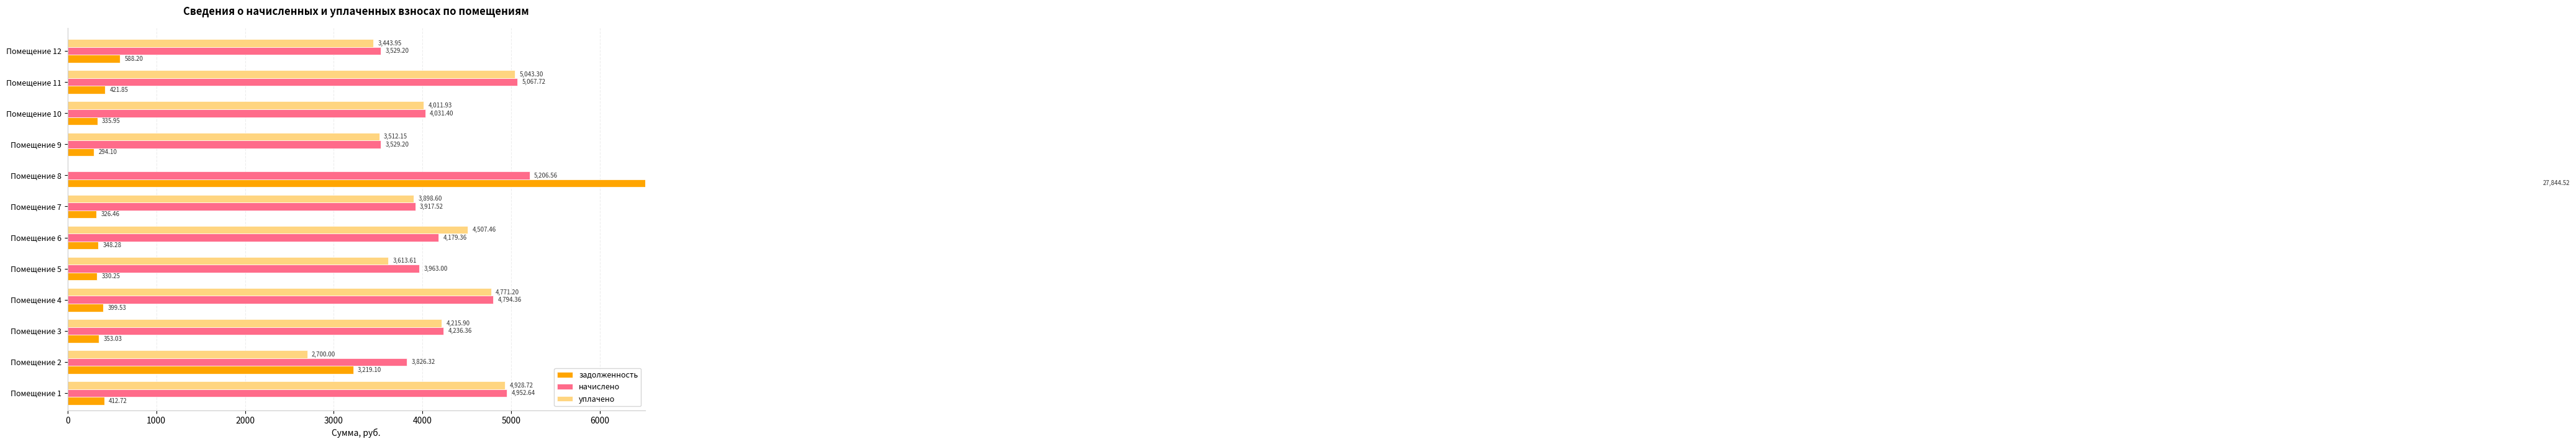

Count the number of data series in this chart.

3